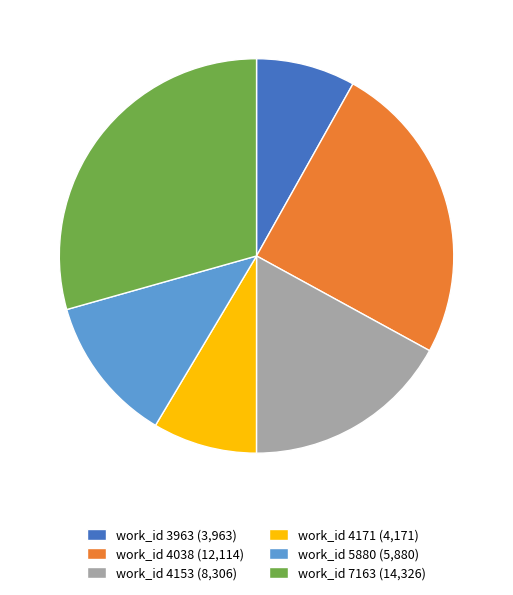

The work_id 5880 (5,880) slice represents 26% of the pie. True or false?

False